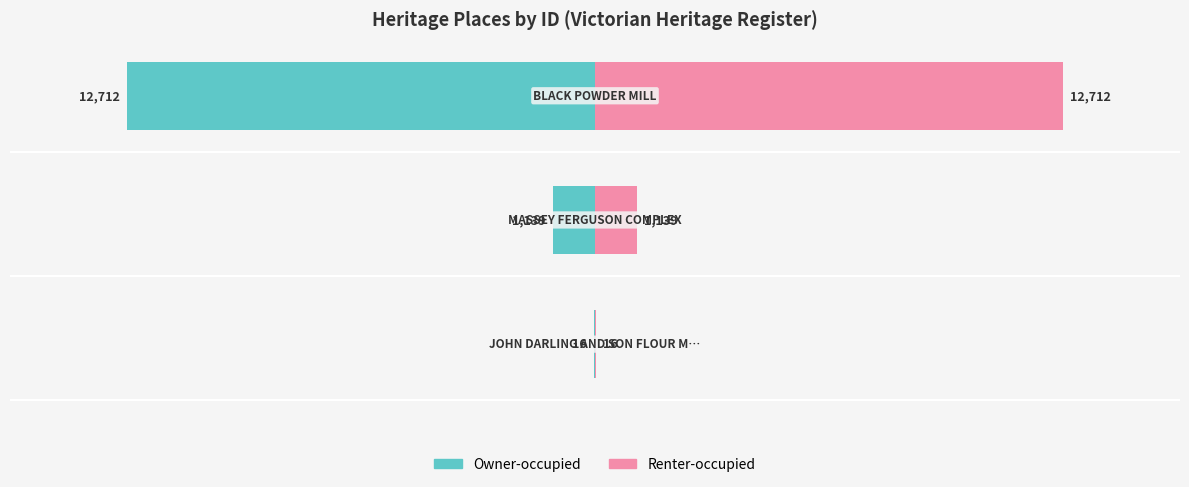

Which series has the widest spread of values?

Owner-occupied